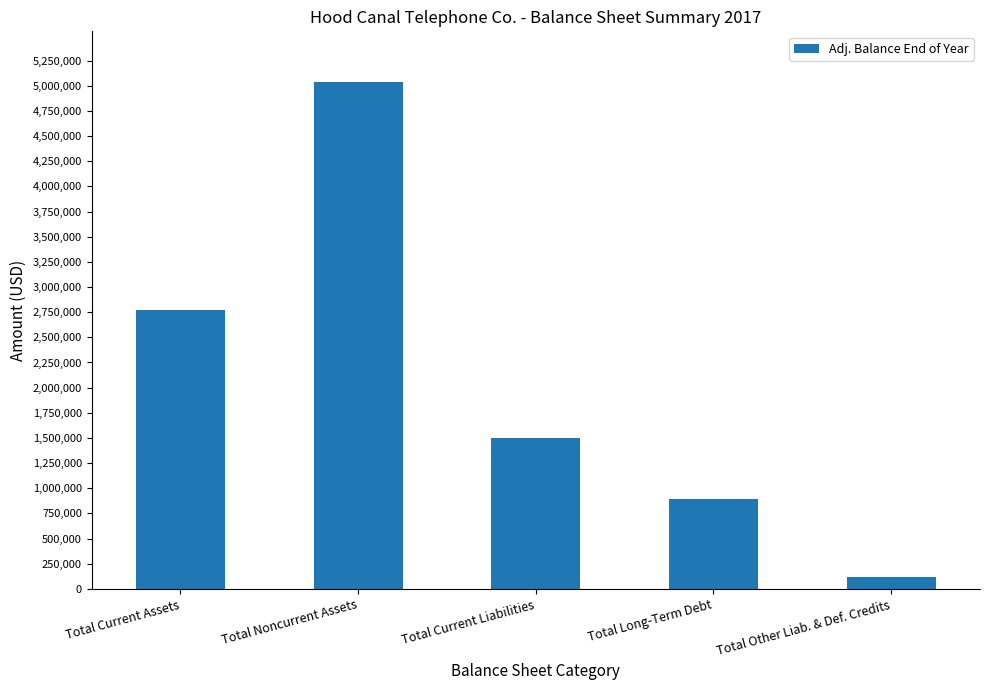

What is the sum of the values at Total Other Liab. & Def. Credits and Total Noncurrent Assets?

5156920